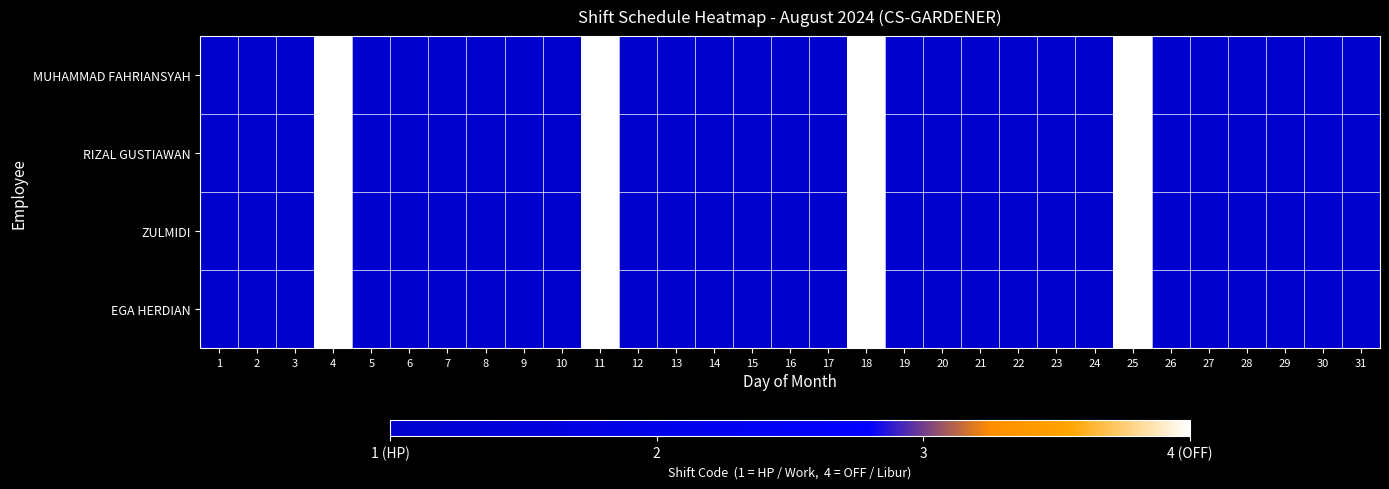

Which category has the highest value across all series?

4